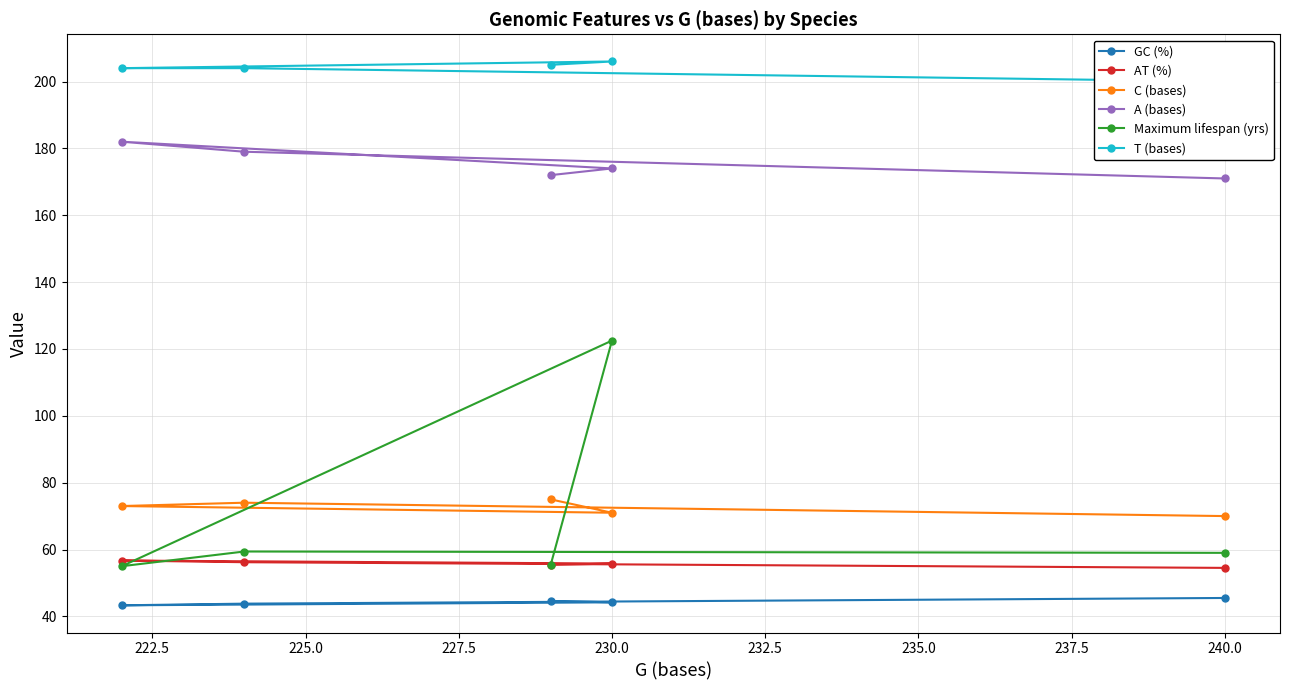

True or false: A (bases) has a value of 227.0 at 230.0.

False